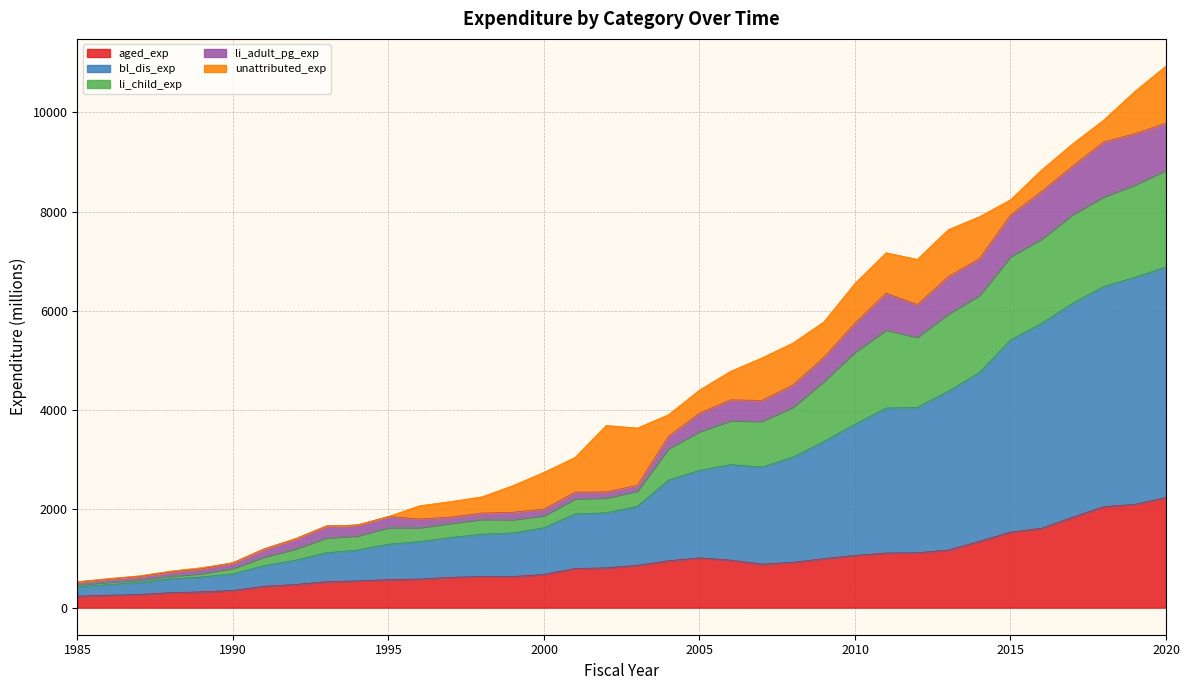

Where does the li_child_exp series first go above 2471?

2003